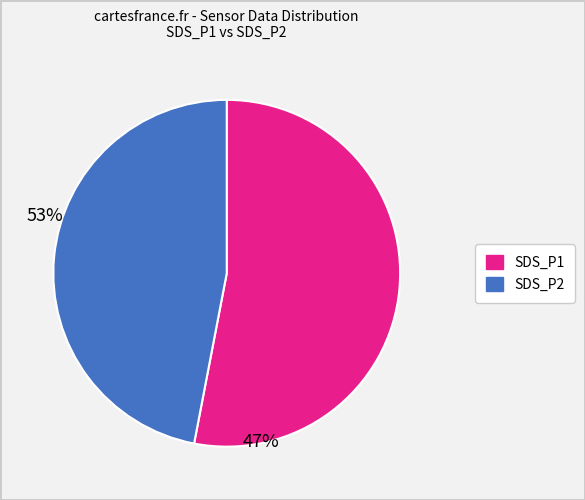

Is there any slice that represents more than half of the pie?

Yes